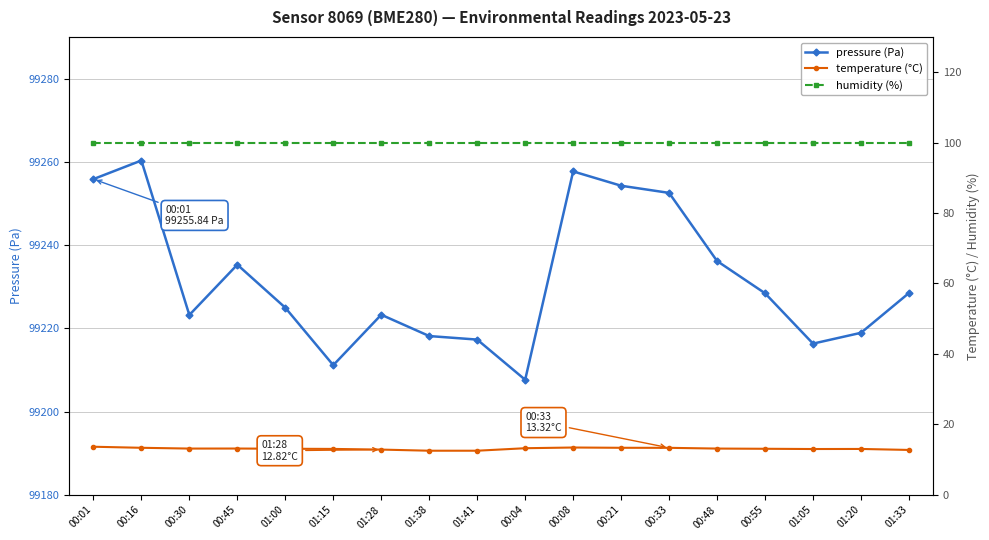

What is the sum of all humidity (%) values?

1800.0